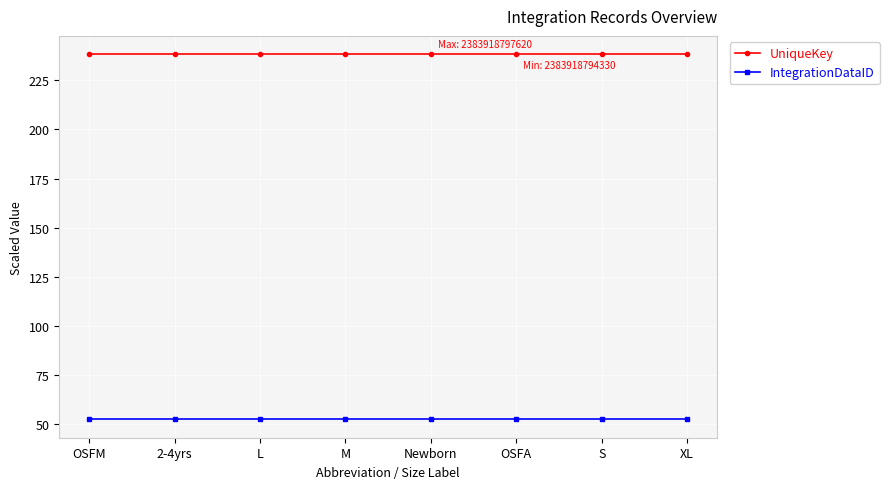

Is this an area chart (filled region under the line)?

No